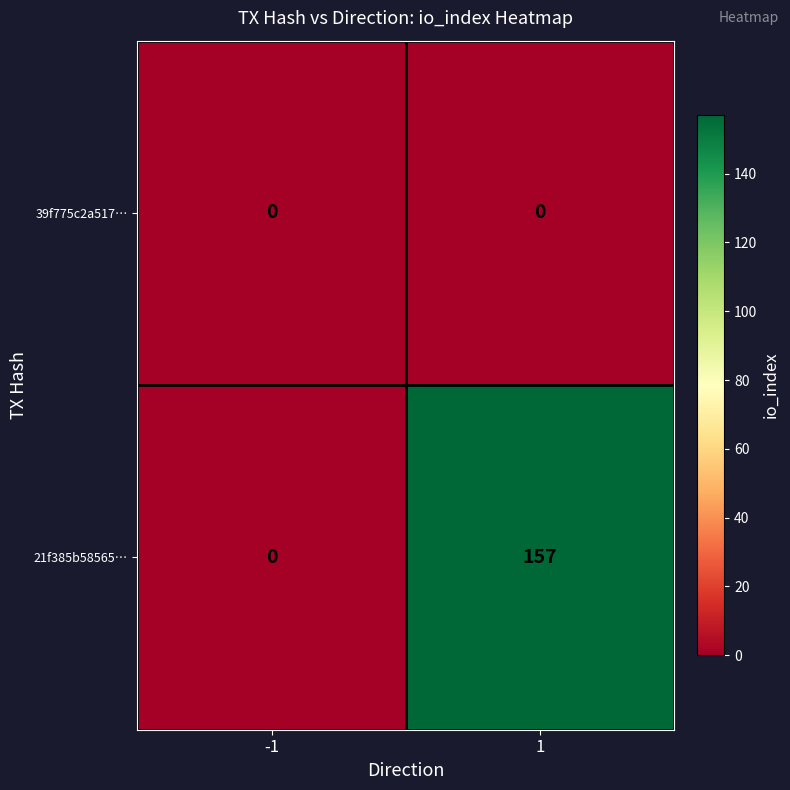

The value of 21f385b58565… at 1 is 157. True or false?

True